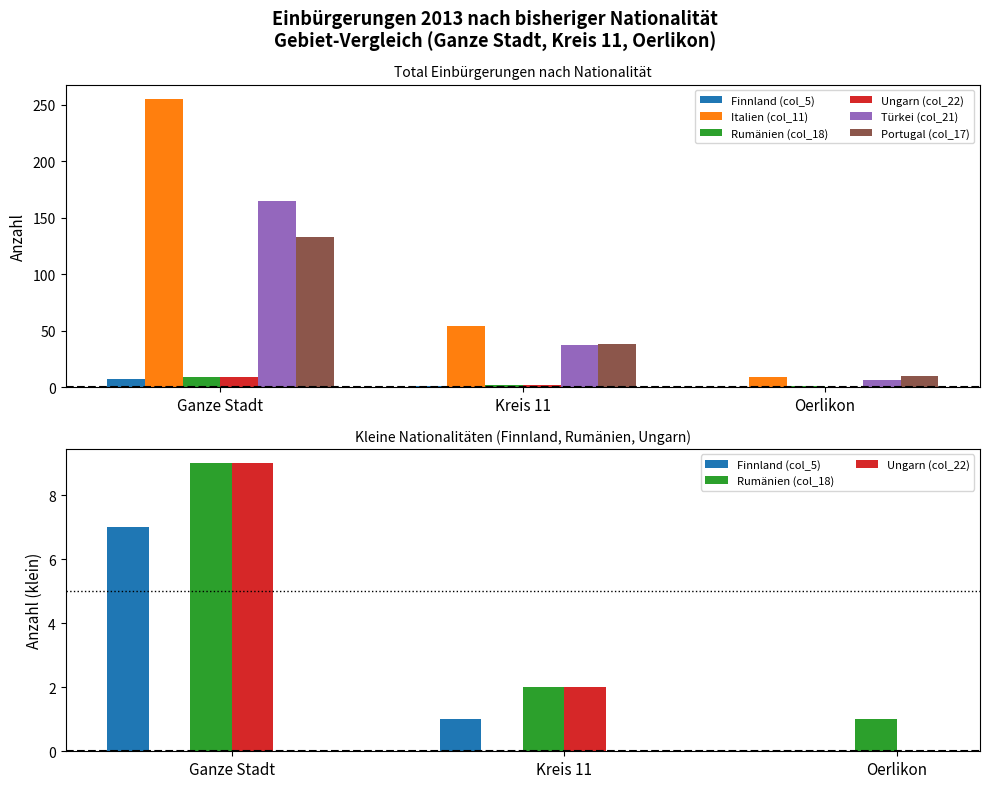

What is the difference between the maximum and minimum values in the Türkei (col_21) series?

159